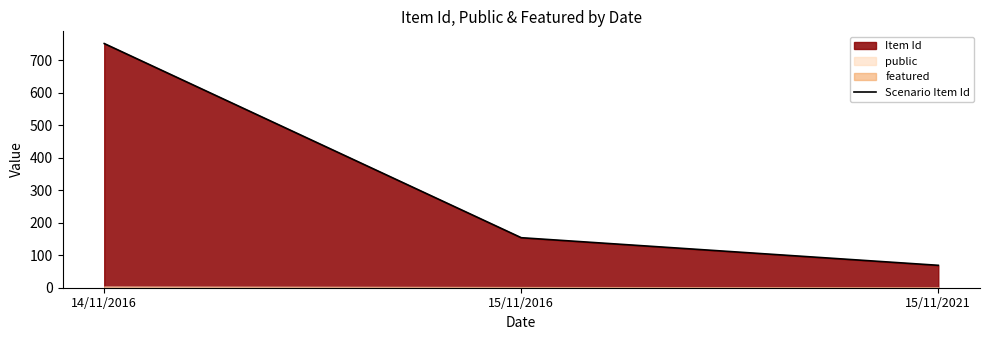

What is the average value?

325